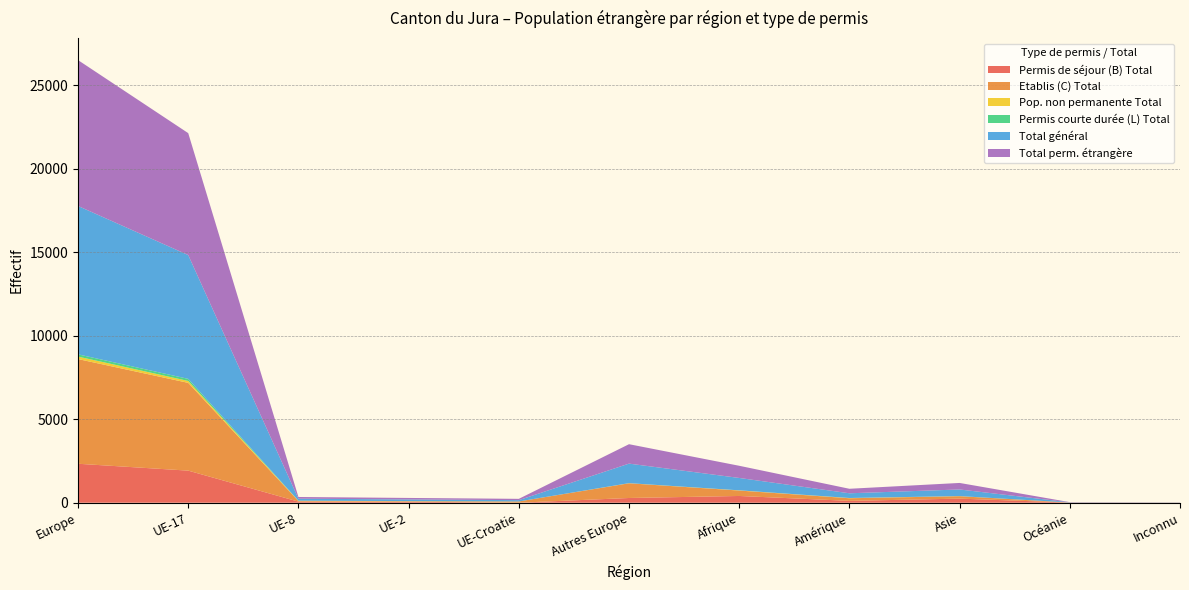

Reading left to right, extract all data points from this chart.

Permis de séjour (B) Total: Europe=2332	UE-17=1920	UE-8=64	UE-2=63	UE-Croatie=0	Autres Europe=282	Afrique=403	Amérique=110	Asie=244	Océanie=7	Inconnu=0
Etablis (C) Total: Europe=6268	UE-17=5255	UE-8=34	UE-2=21	UE-Croatie=75	Autres Europe=880	Afrique=325	Amérique=157	Asie=145	Océanie=4	Inconnu=7
Pop. non permanente Total: Europe=149	UE-17=115	UE-8=18	UE-2=9	UE-Croatie=0	Autres Europe=7	Afrique=12	Amérique=12	Asie=5	Océanie=0	Inconnu=0
Permis courte durée (L) Total: Europe=134	UE-17=124	UE-8=4	UE-2=5	UE-Croatie=0	Autres Europe=1	Afrique=1	Amérique=3	Asie=2	Océanie=0	Inconnu=0
Total général: Europe=8883	UE-17=7414	UE-8=120	UE-2=98	UE-Croatie=78	Autres Europe=1170	Afrique=741	Amérique=282	Asie=396	Océanie=11	Inconnu=7
Total perm. étrangère: Europe=8734	UE-17=7299	UE-8=102	UE-2=89	UE-Croatie=78	Autres Europe=1163	Afrique=729	Amérique=270	Asie=391	Océanie=11	Inconnu=7